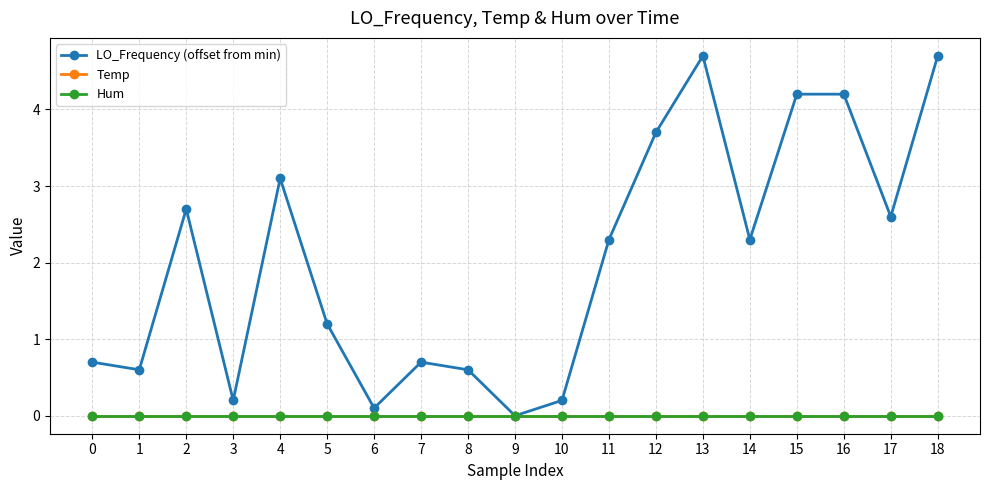

Which series has the widest spread of values?

LO_Frequency (offset from min)